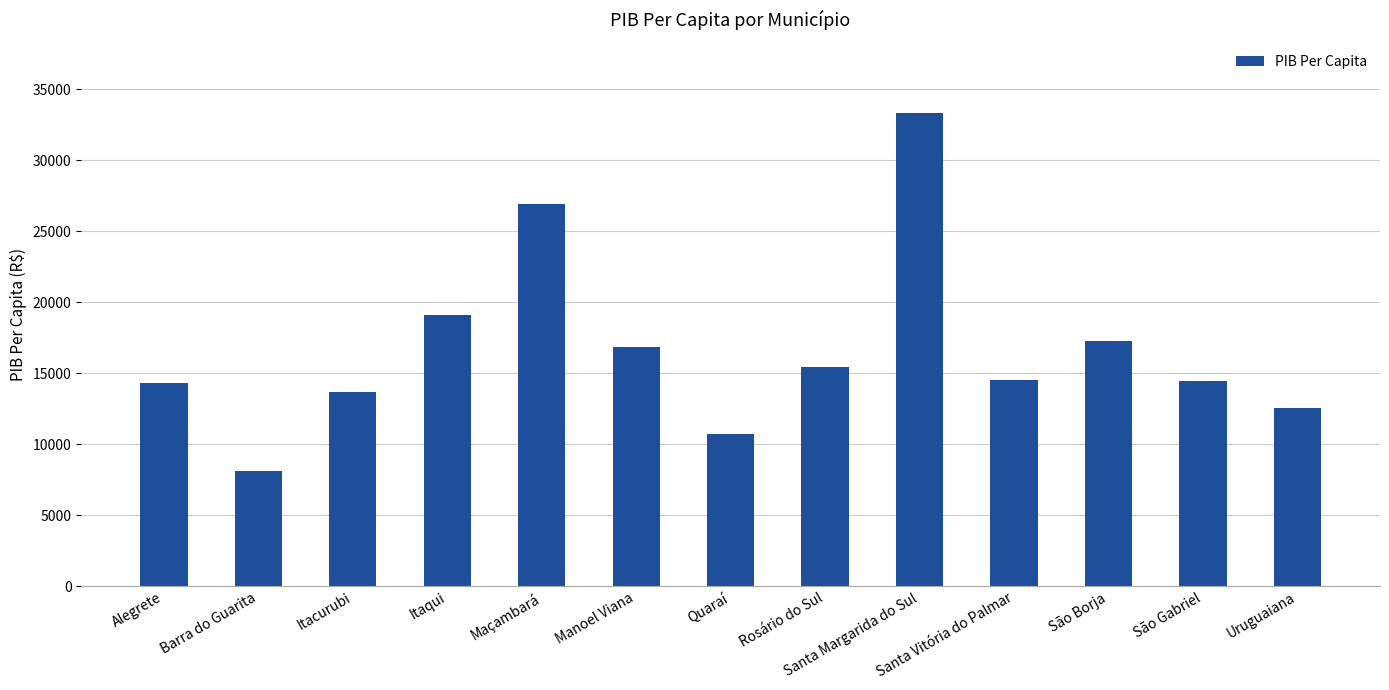

What is the smallest value displayed?

8103.6